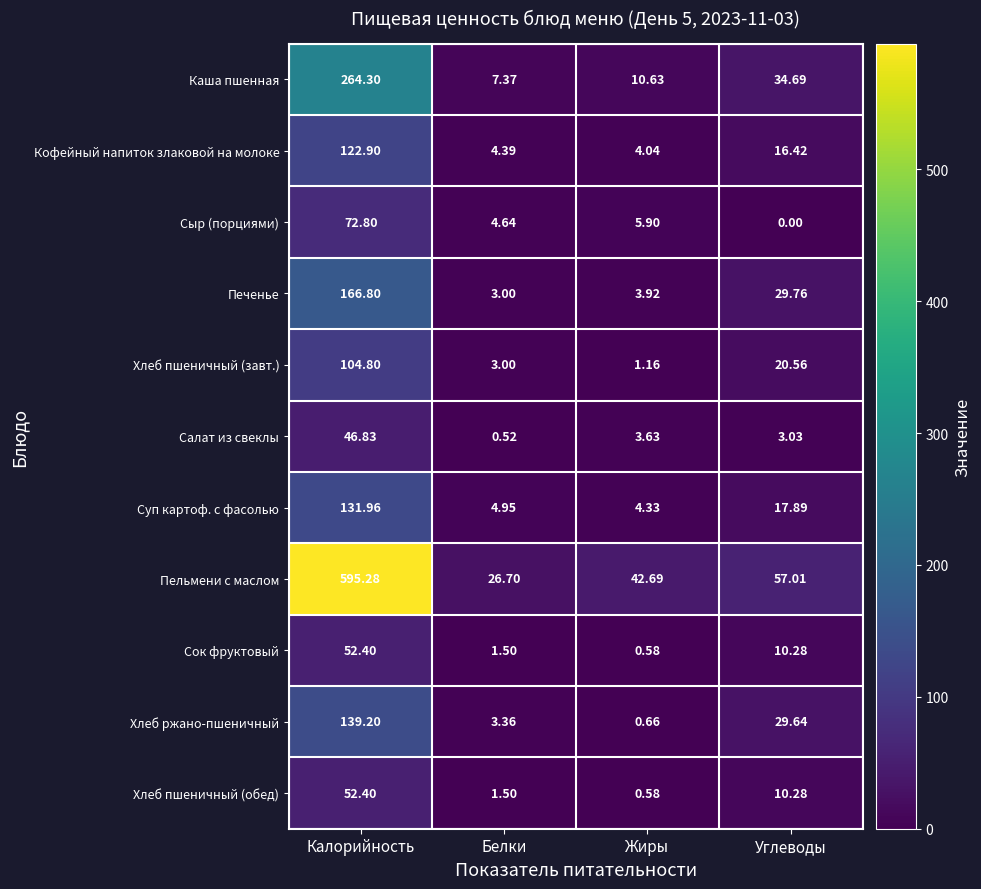

At which label does Пельмени с маслом first exceed 57?

Калорийность